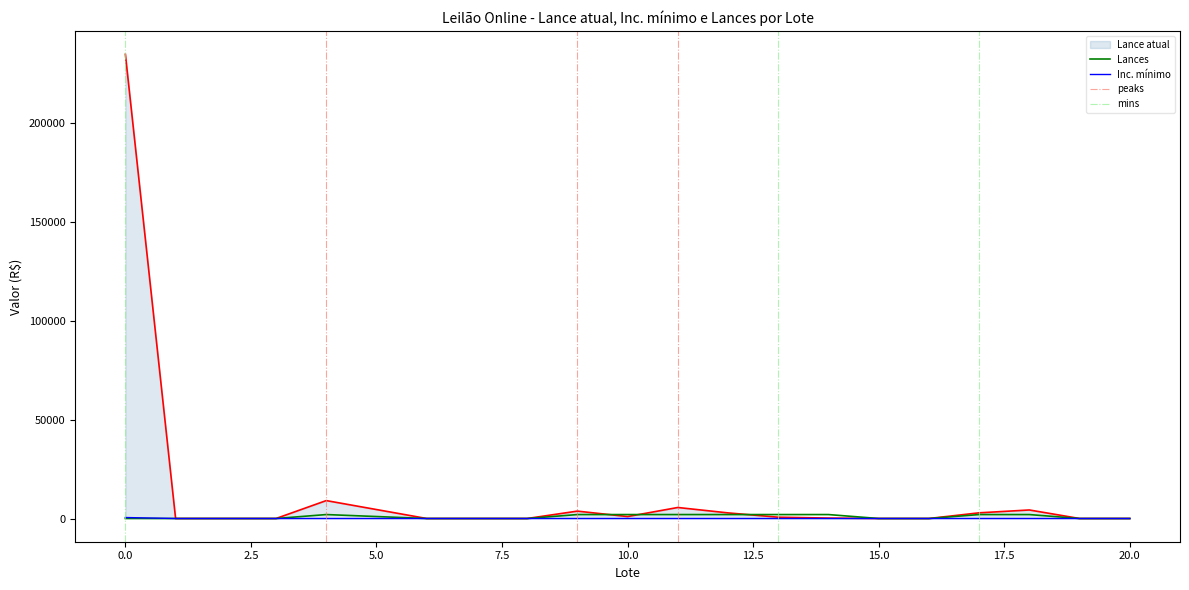

What is the difference between the highest and lowest values at 11?

5579.9